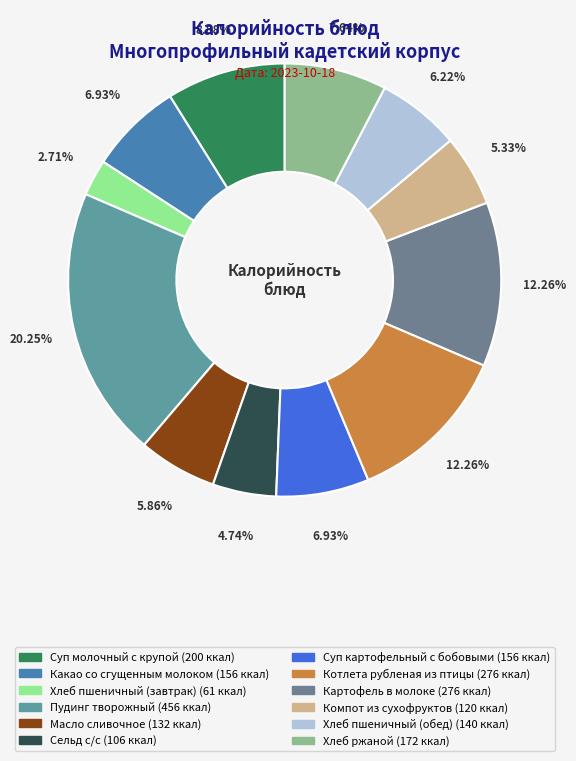

To the nearest percent, what percentage of the pie is Хлеб ржаной?

8%